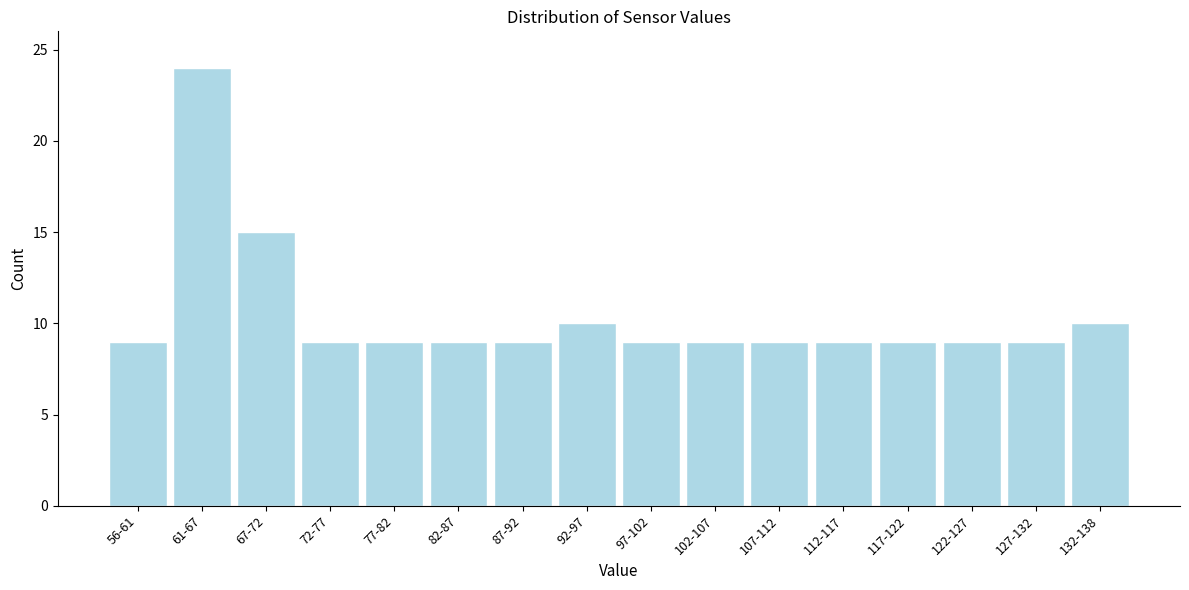

Reading left to right, what are all the values shown in this chart?

9	24	15	9	9	9	9	10	9	9	9	9	9	9	9	10